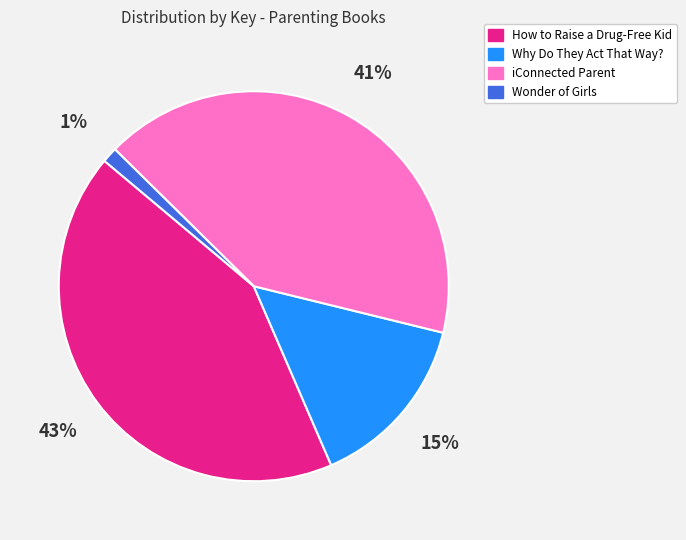

To the nearest percent, what is the combined percentage of Why Do They Act That Way? and Wonder of Girls?

16%